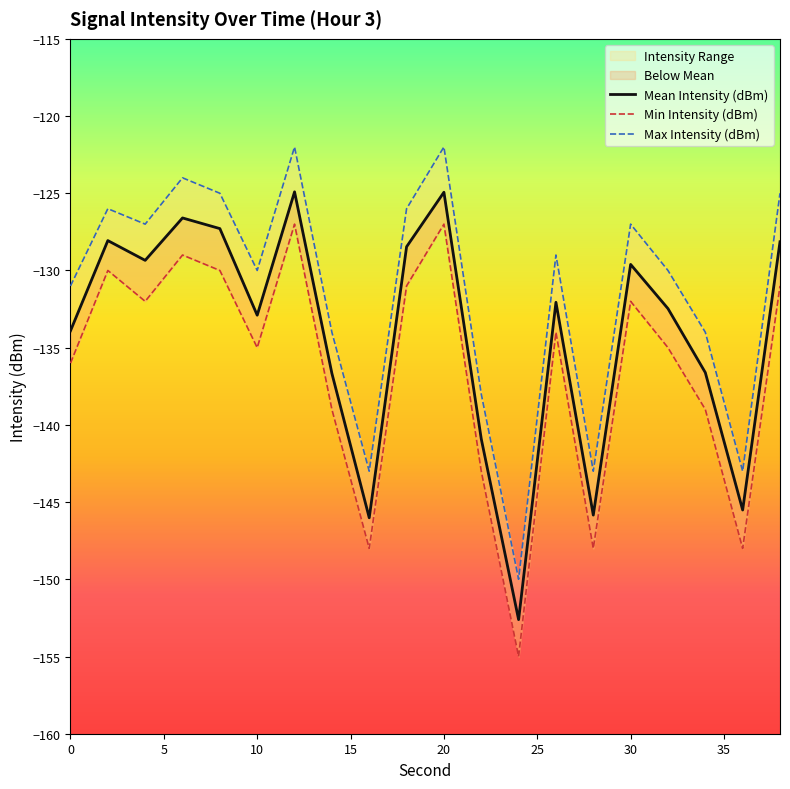

How many interior local peaks does the Mean Intensity (dBm) series have?

6